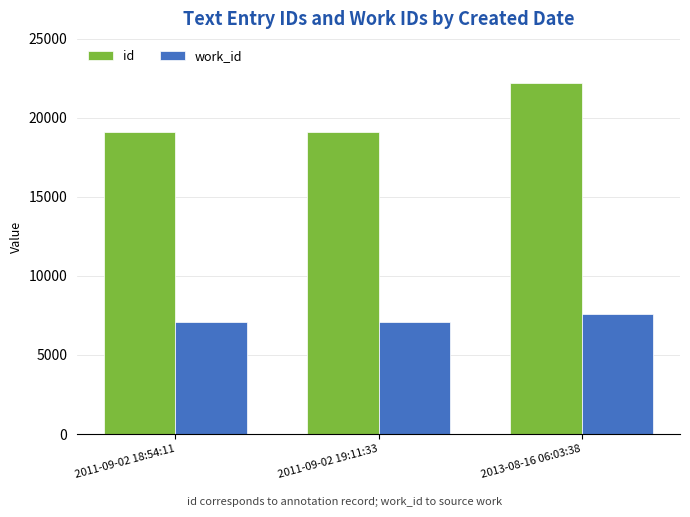

What position from the right is 2013-08-16 06:03:38?

1